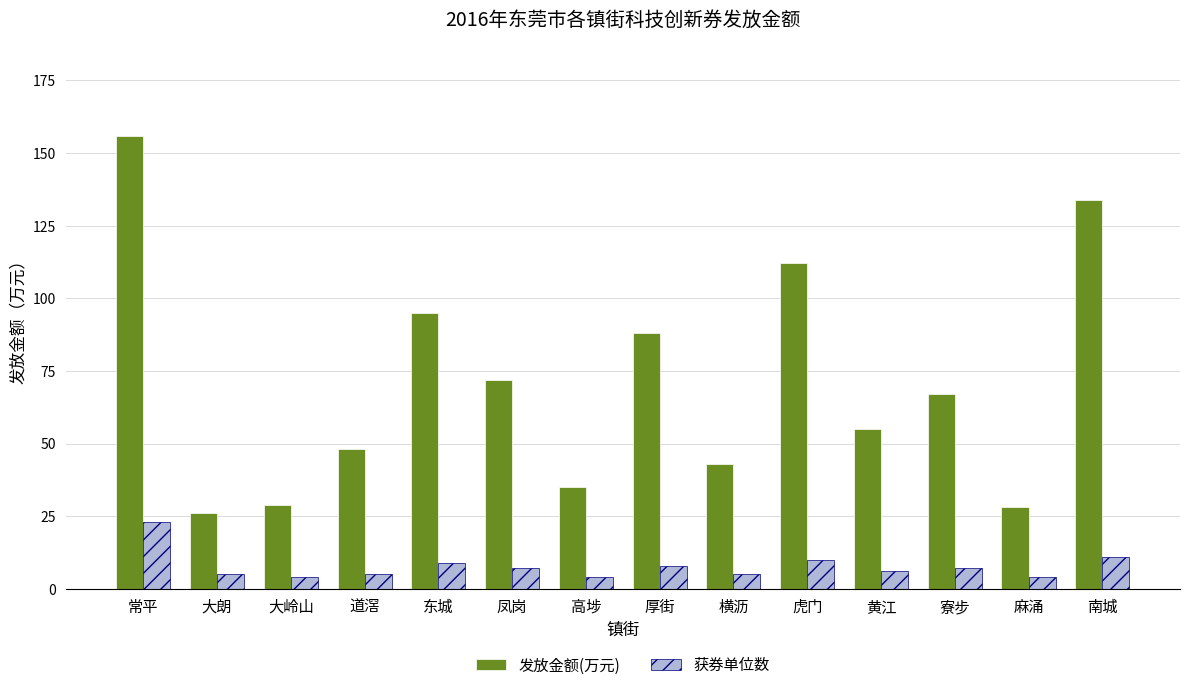

Where does the 获券单位数 series first go above 7?

常平